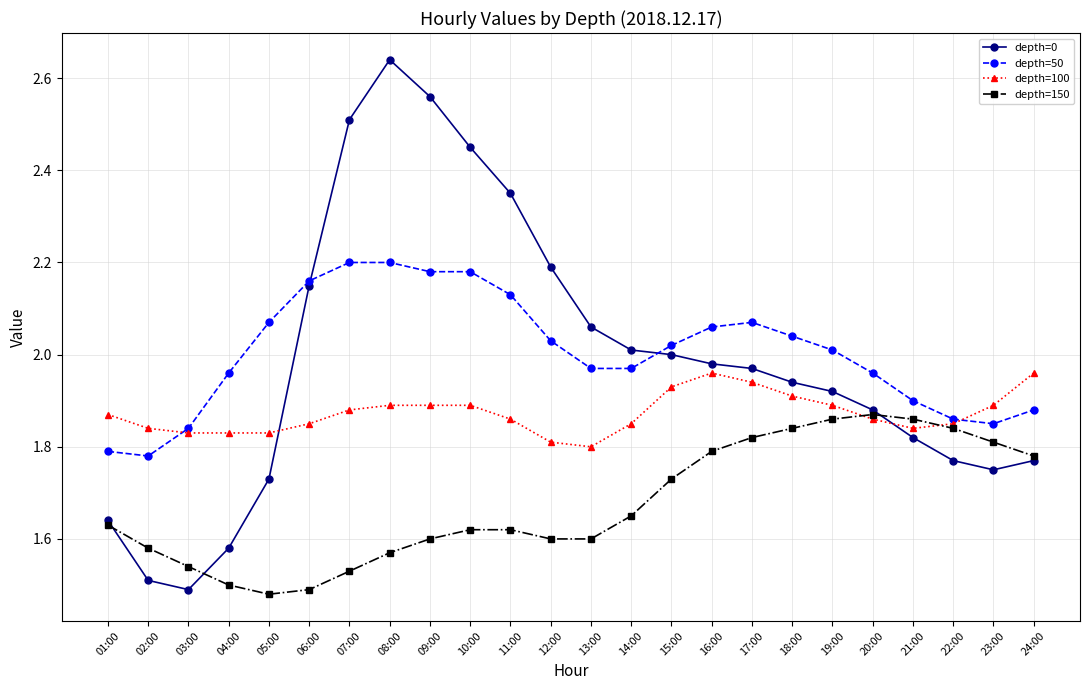

What is the spread (max minus min) of values at 09:00?

1.0